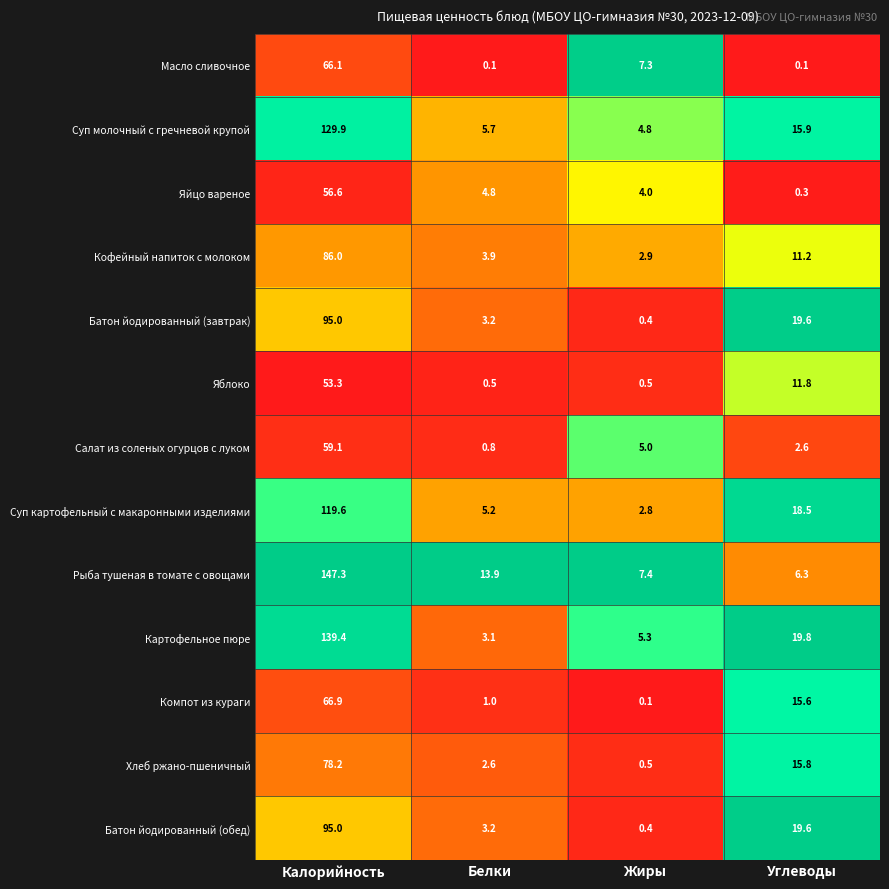

What is the total value across all series at Белки?

48.0